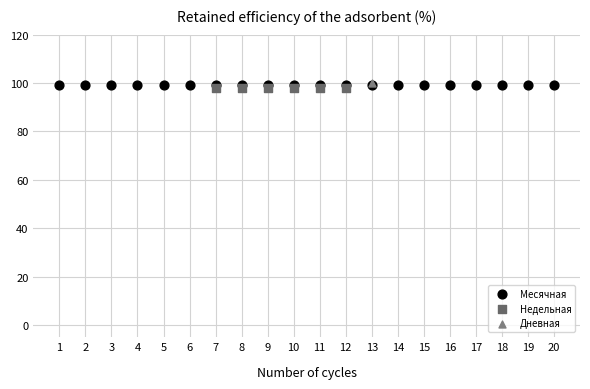

What are all the series names shown in the legend?

Месячная, Недельная, Дневная